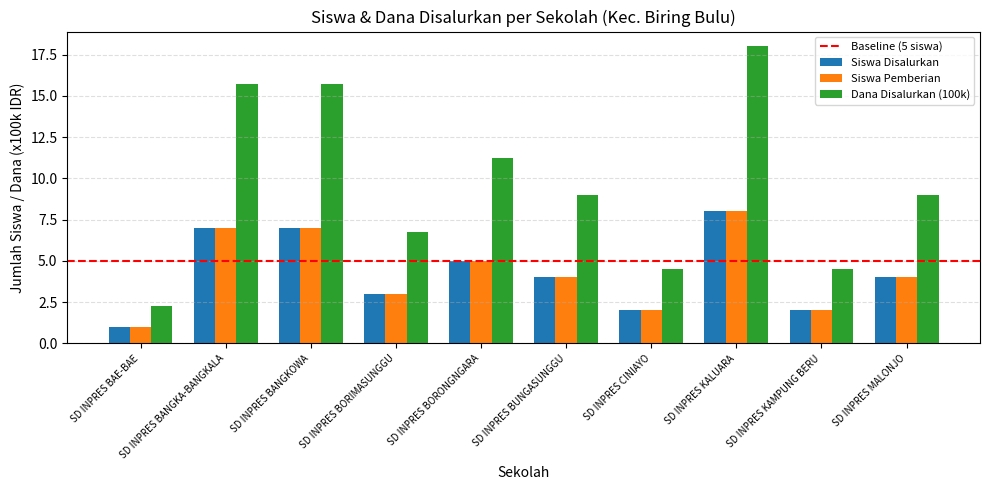

What is the label of the 1st bar from the left?

SD INPRES BAE-BAE